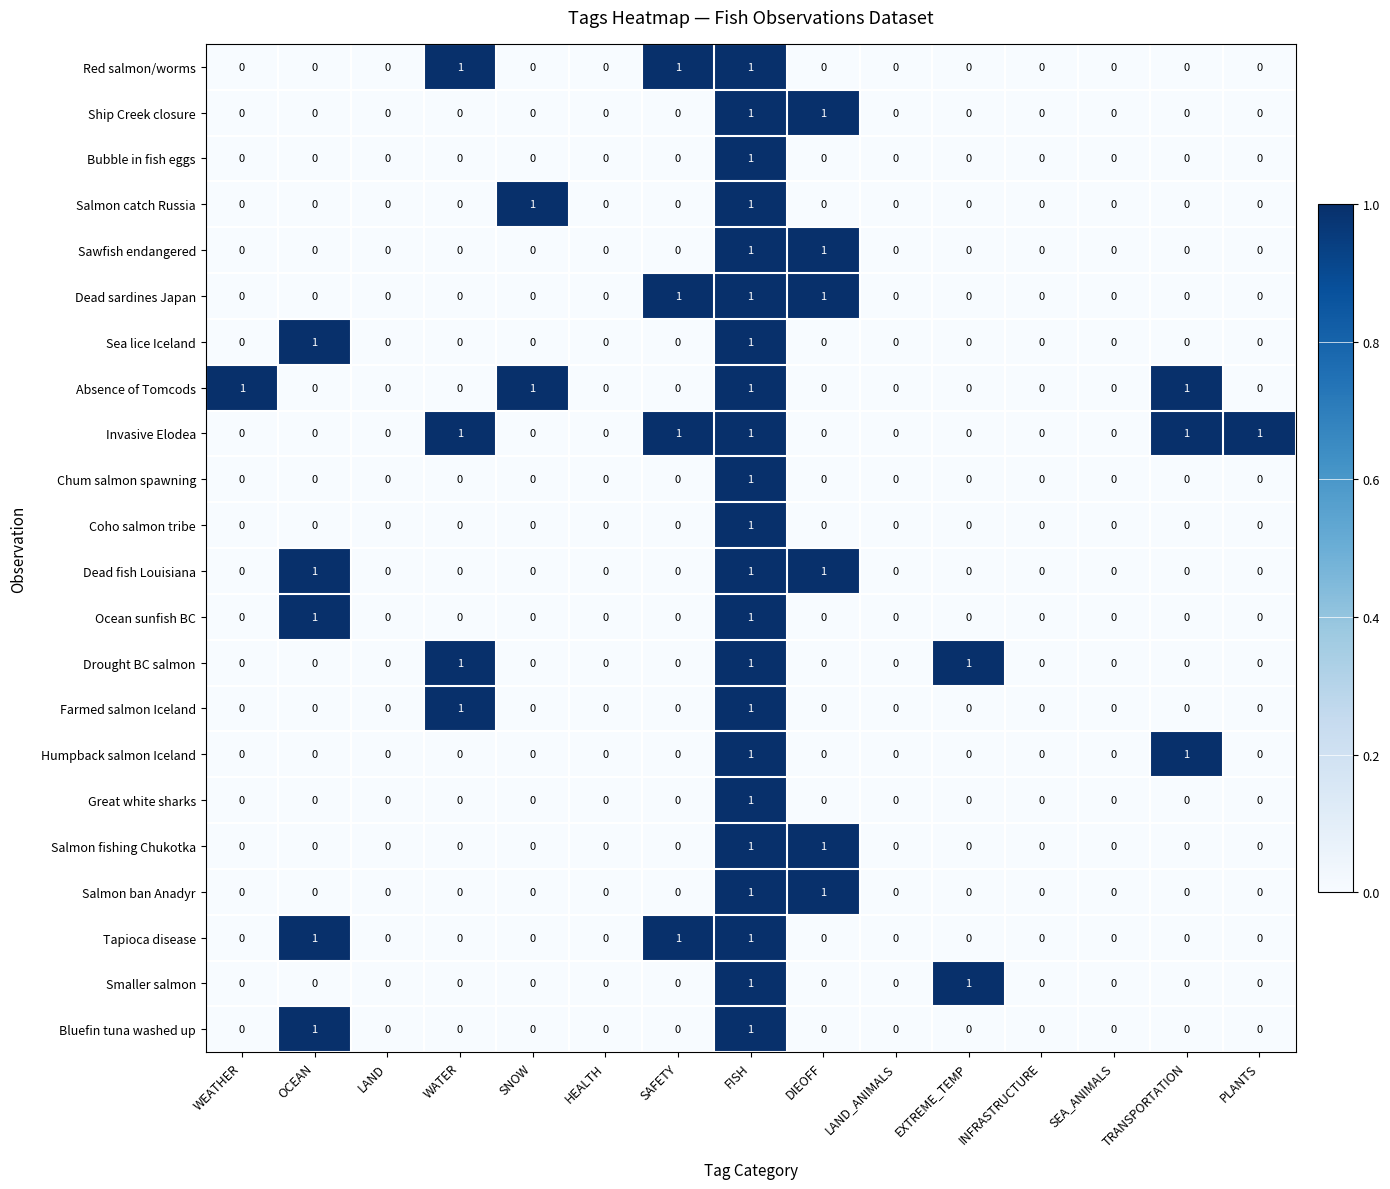

The value of Absence of Tomcods at INFRASTRUCTURE is 0. True or false?

True